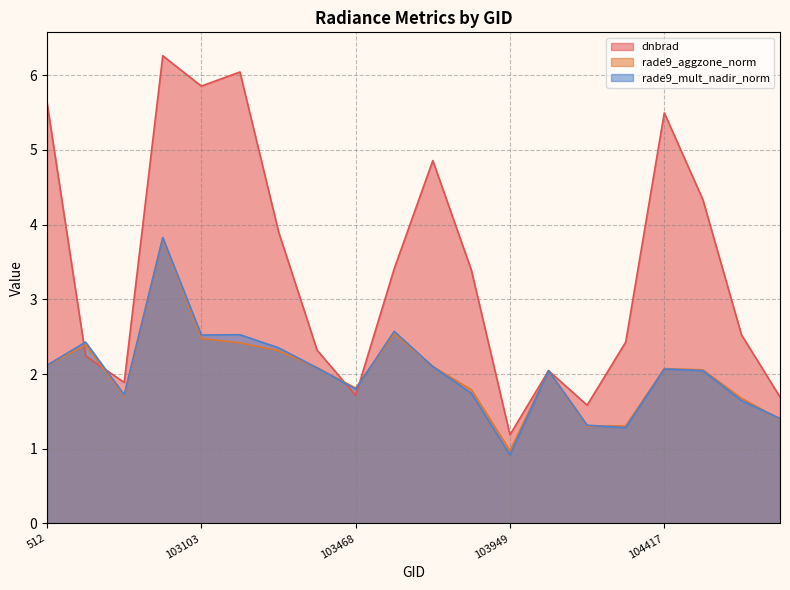

List the series in order of their peak value, highest first.

dnbrad, rade9_mult_nadir_norm, rade9_aggzone_norm